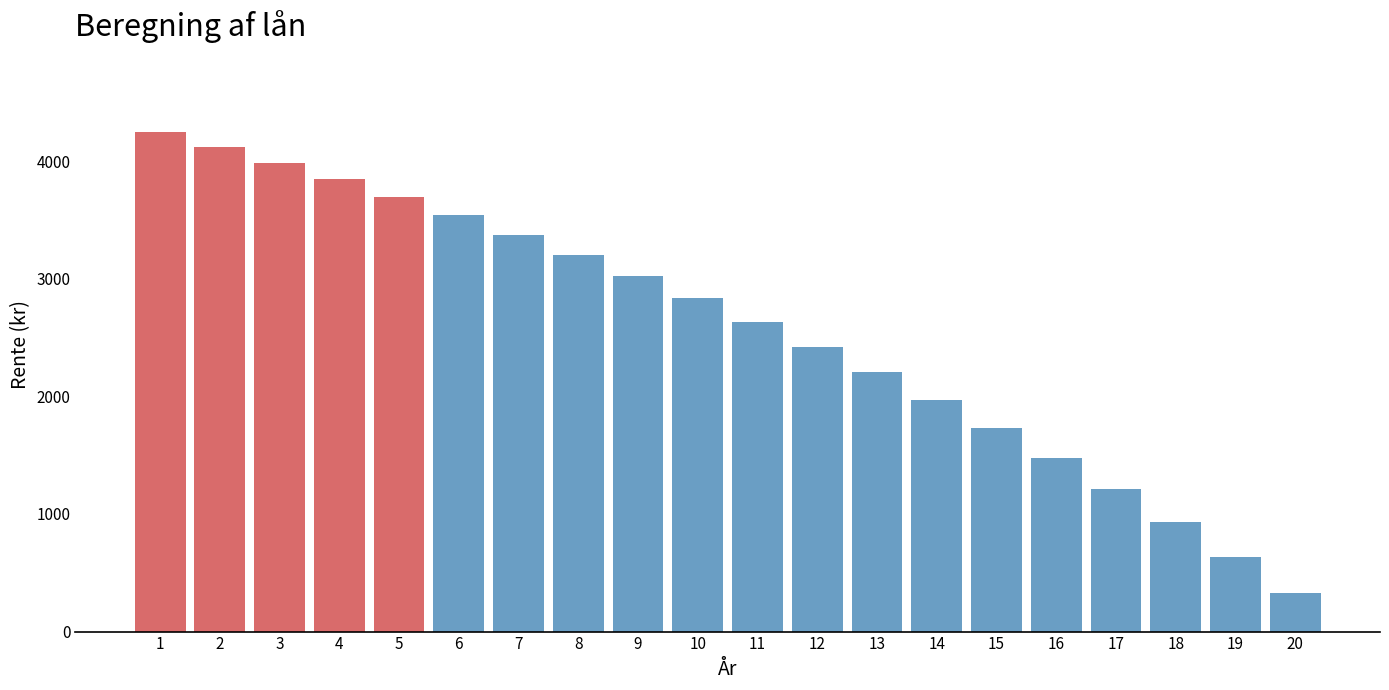

Reading left to right, list all the values displayed in this chart.

1=4250.0	2=4121.5	3=3986.5	4=3844.8	5=3696.0	6=3539.8	7=3375.7	8=3203.5	9=3022.6	10=2832.7	11=2633.4	12=2424.0	13=2204.2	14=1973.3	15=1731.0	16=1476.5	17=1209.3	18=928.7	19=634.1	20=324.8